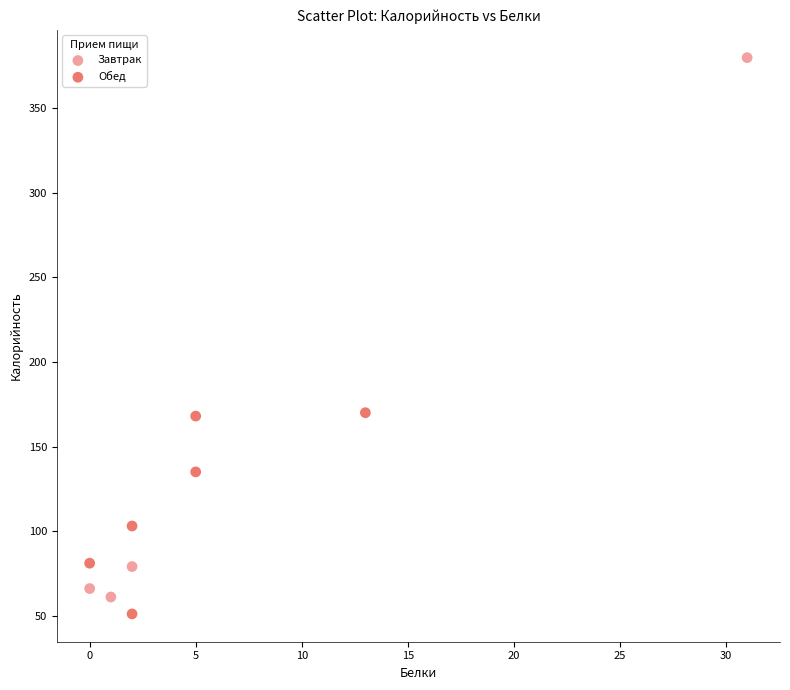

Which series reaches the maximum Y coordinate?

Завтрак